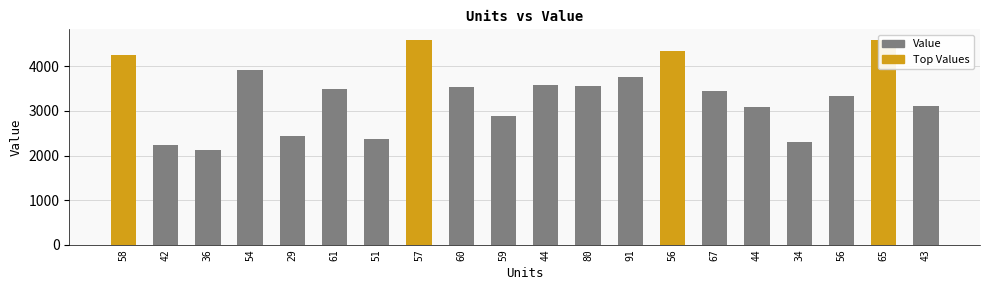

The value at 56 is 4335.6. True or false?

True